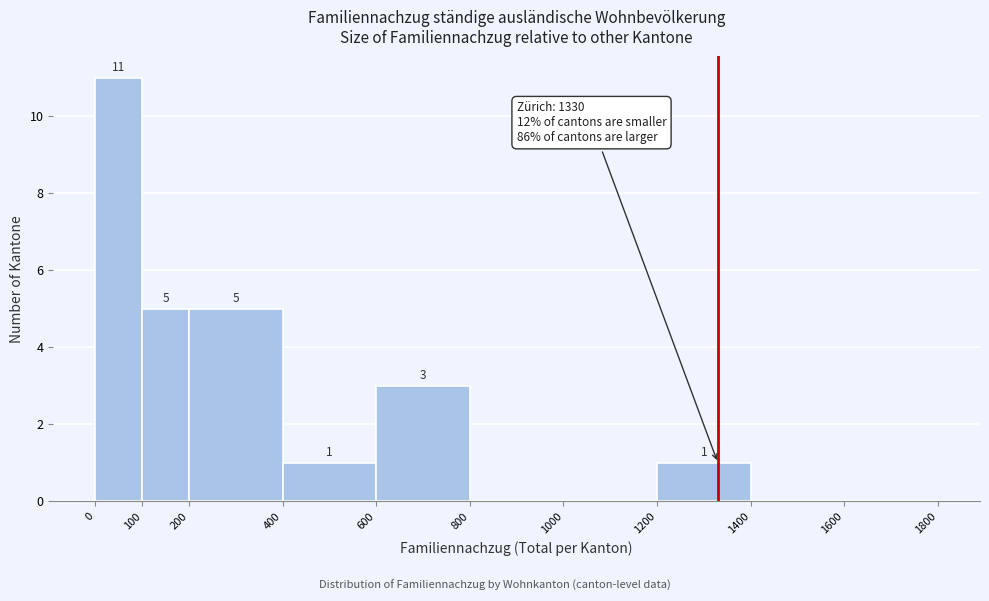

Which range on the x-axis has the tallest bar?

0 to 100